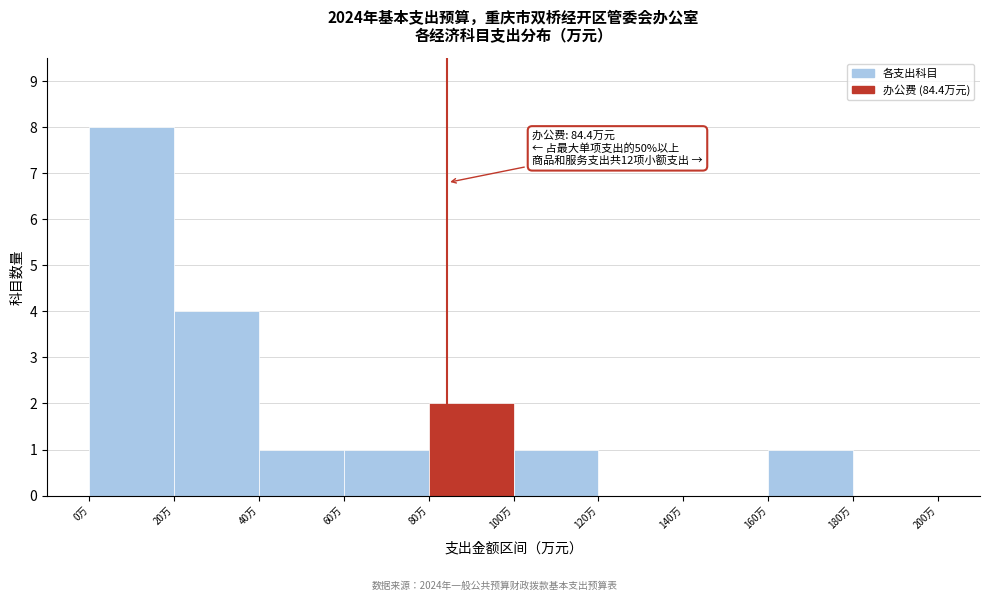

Over which range of the x-axis is the bar tallest?

0 to 20